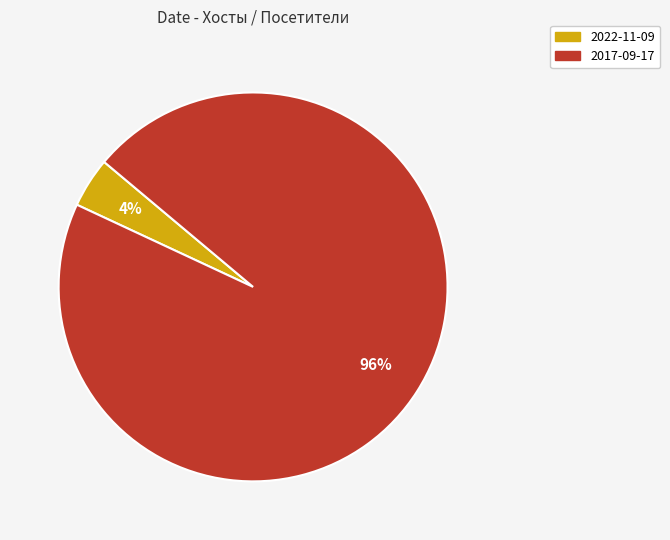

Is it true that 2017-09-17 is 96% of the pie?

True